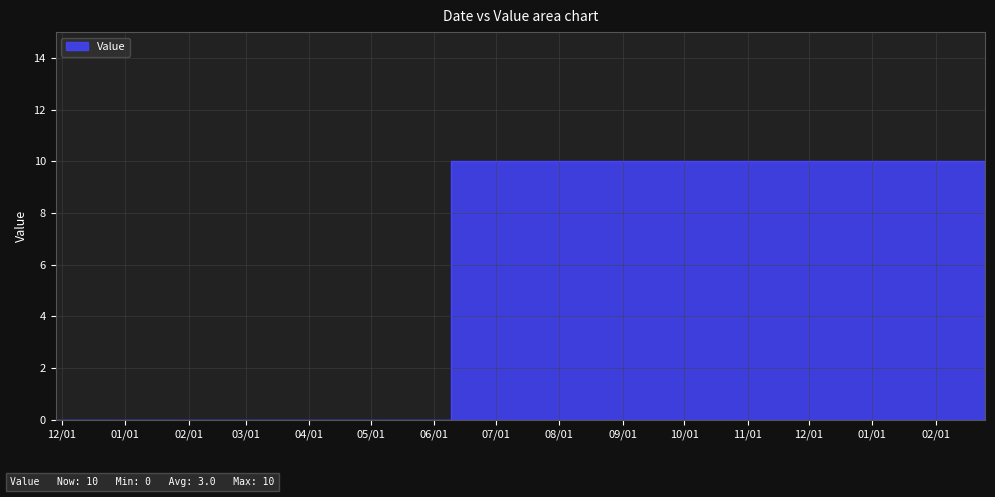

What is the difference between the maximum and minimum values?

10